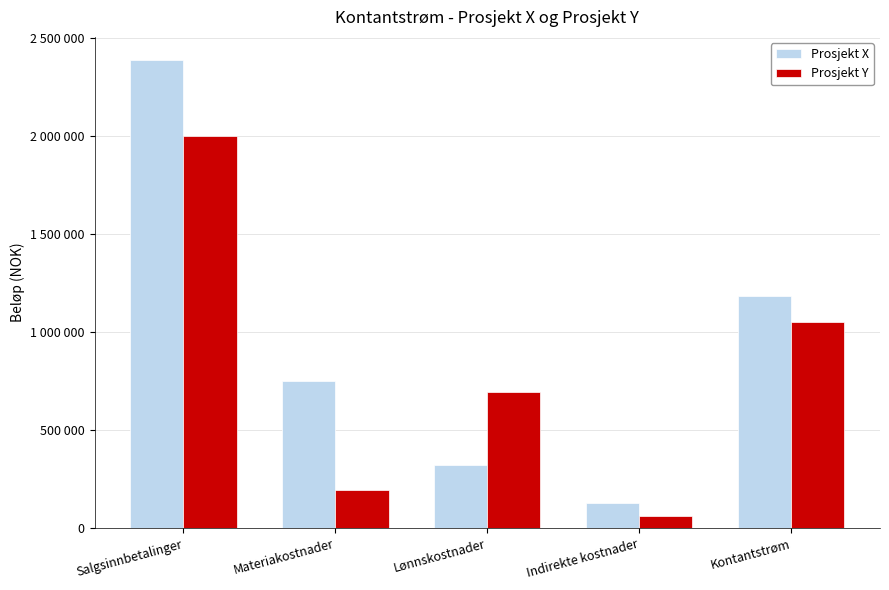

What is the label of the 3rd bar from the left?

Lønnskostnader